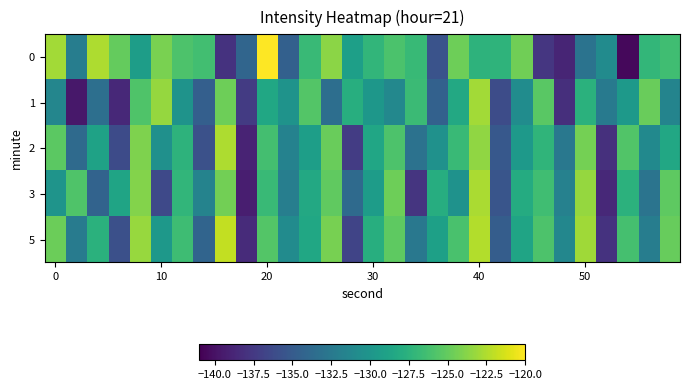

What is the maximum value shown in the chart?

-120.1